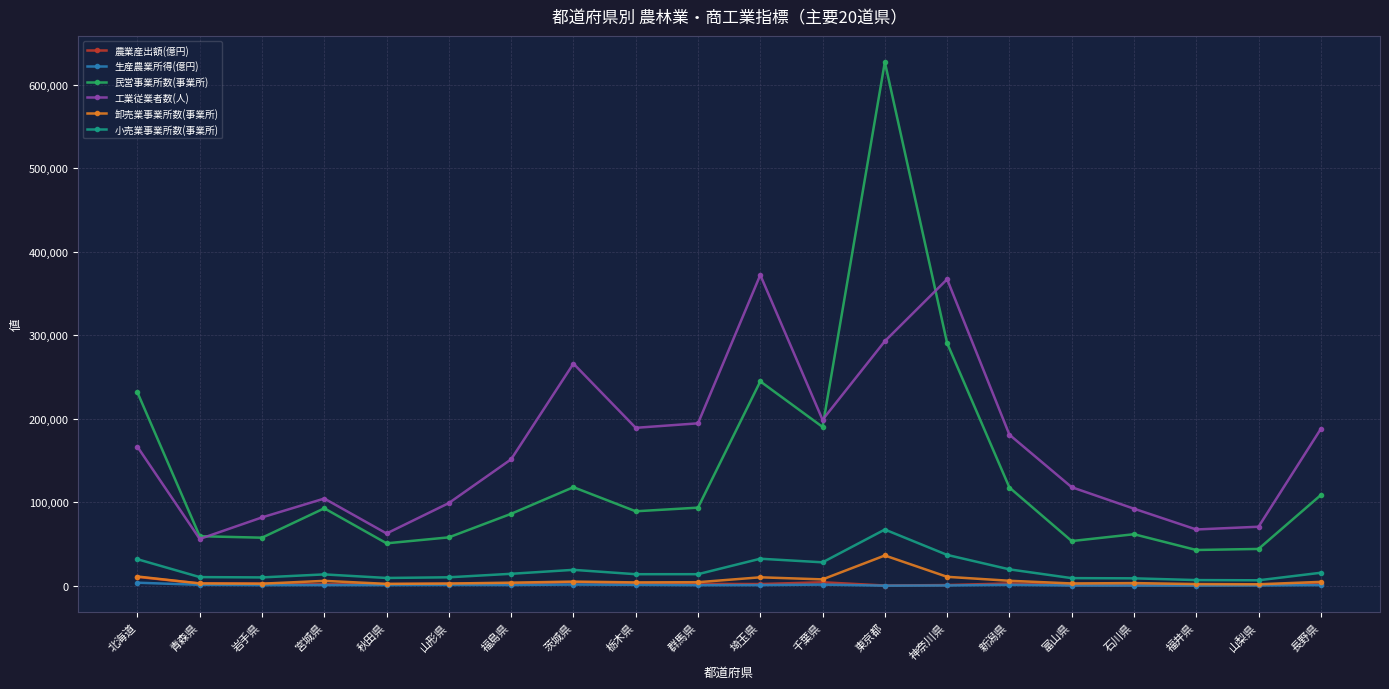

What is the lowest value of the 民営事業所数(事業所) series?

42815